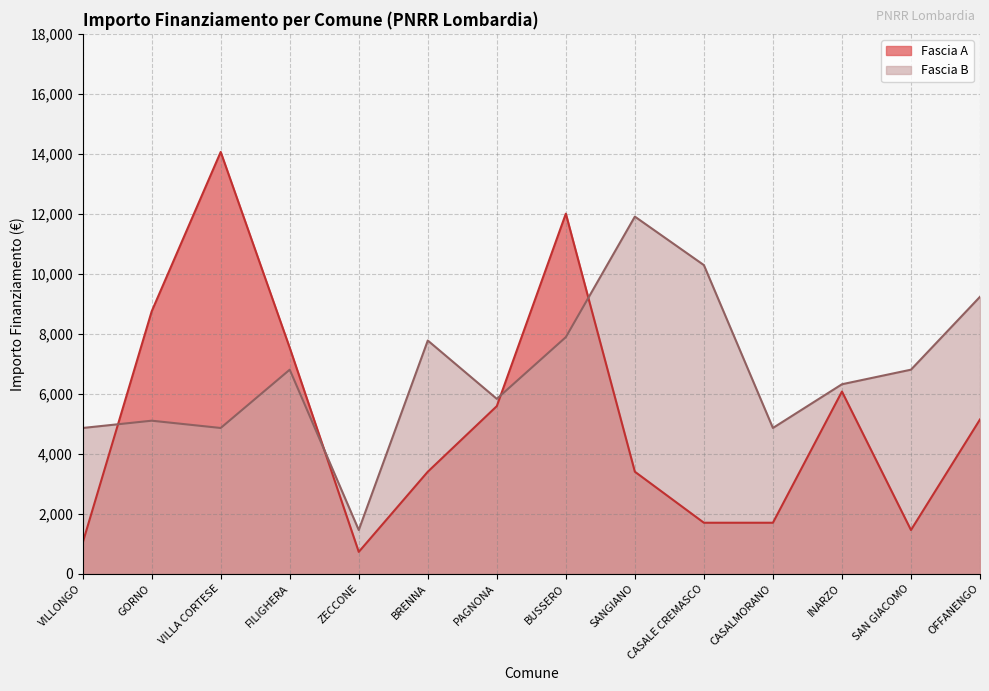

Is the value of Fascia B at VILLONGO greater than the value of Fascia A at SAN GIACOMO?

Yes